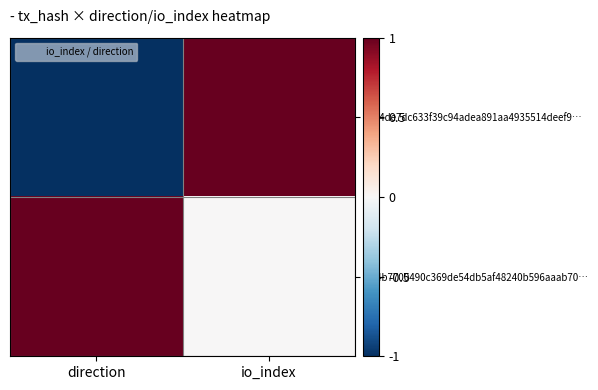

At which category is the sum across all series the highest?

io_index